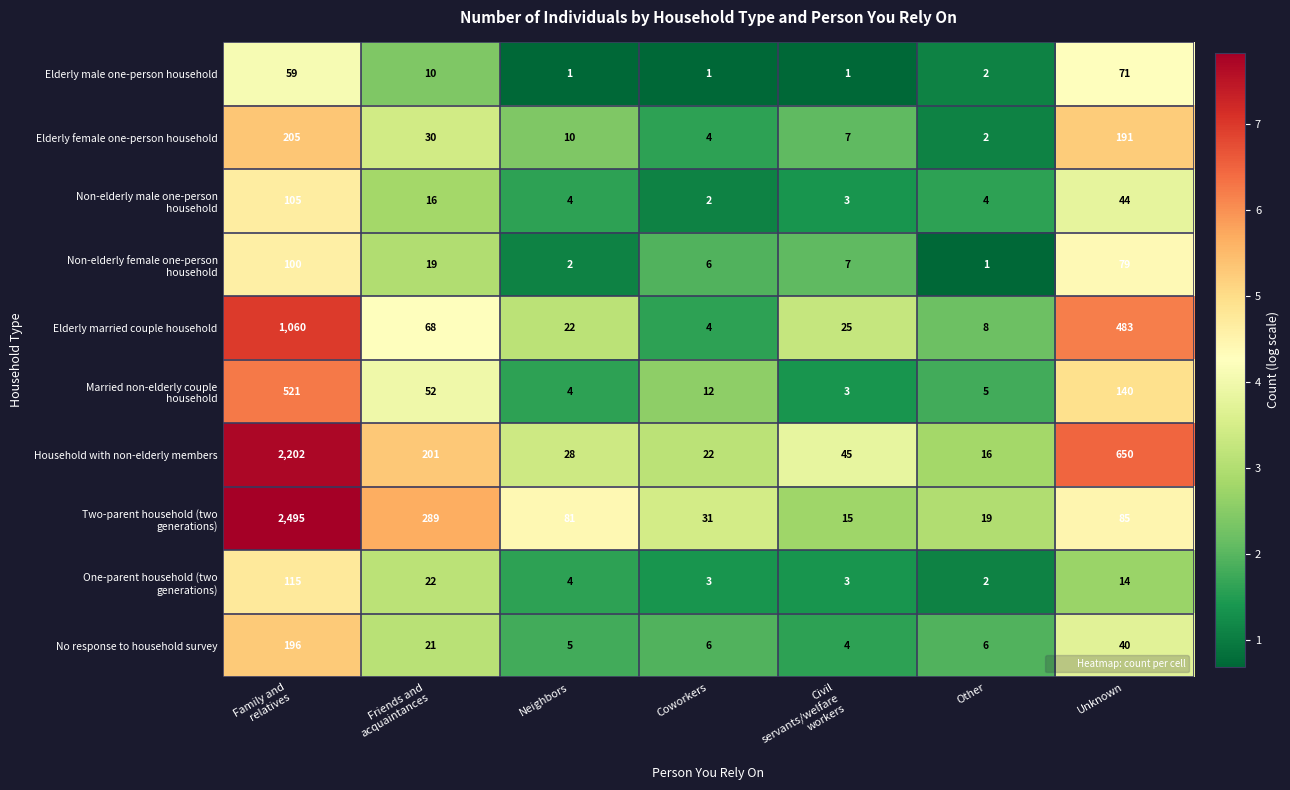

What is the spread (max minus min) of values at Neighbors?

80